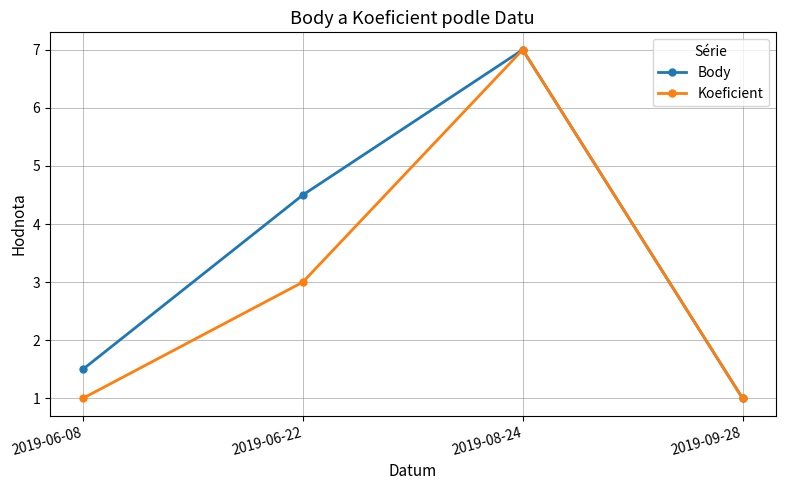

Rank the series at 2019-06-22 from lowest to highest value.

Koeficient, Body